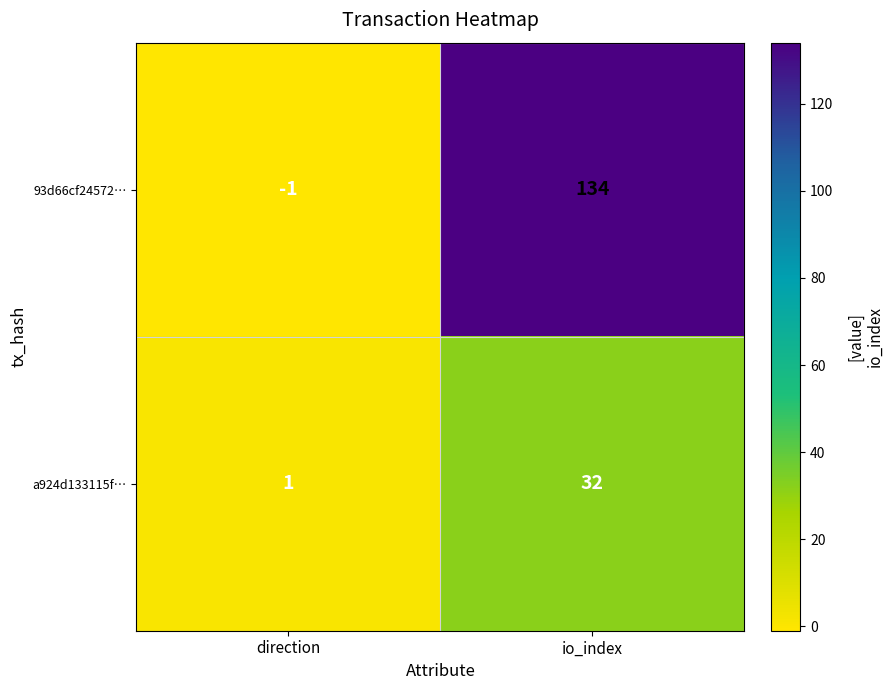

The value of a924d133115f… at io_index is 32. True or false?

True